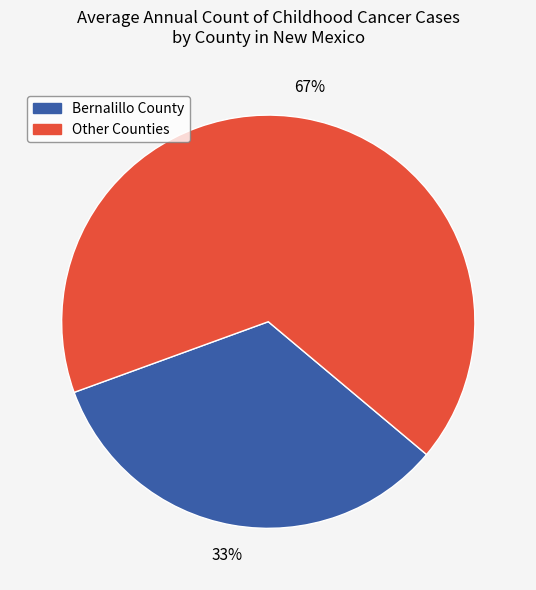

How many segments does this pie chart have?

2